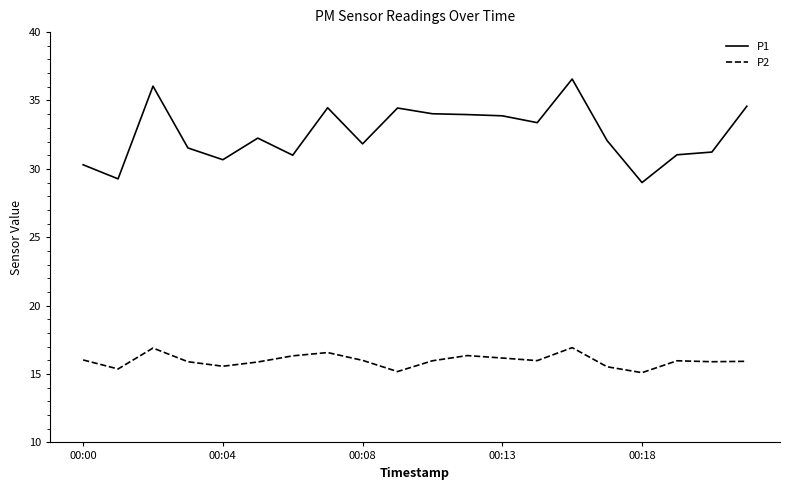

True or false: P2 and P1 intersect in this chart.

False